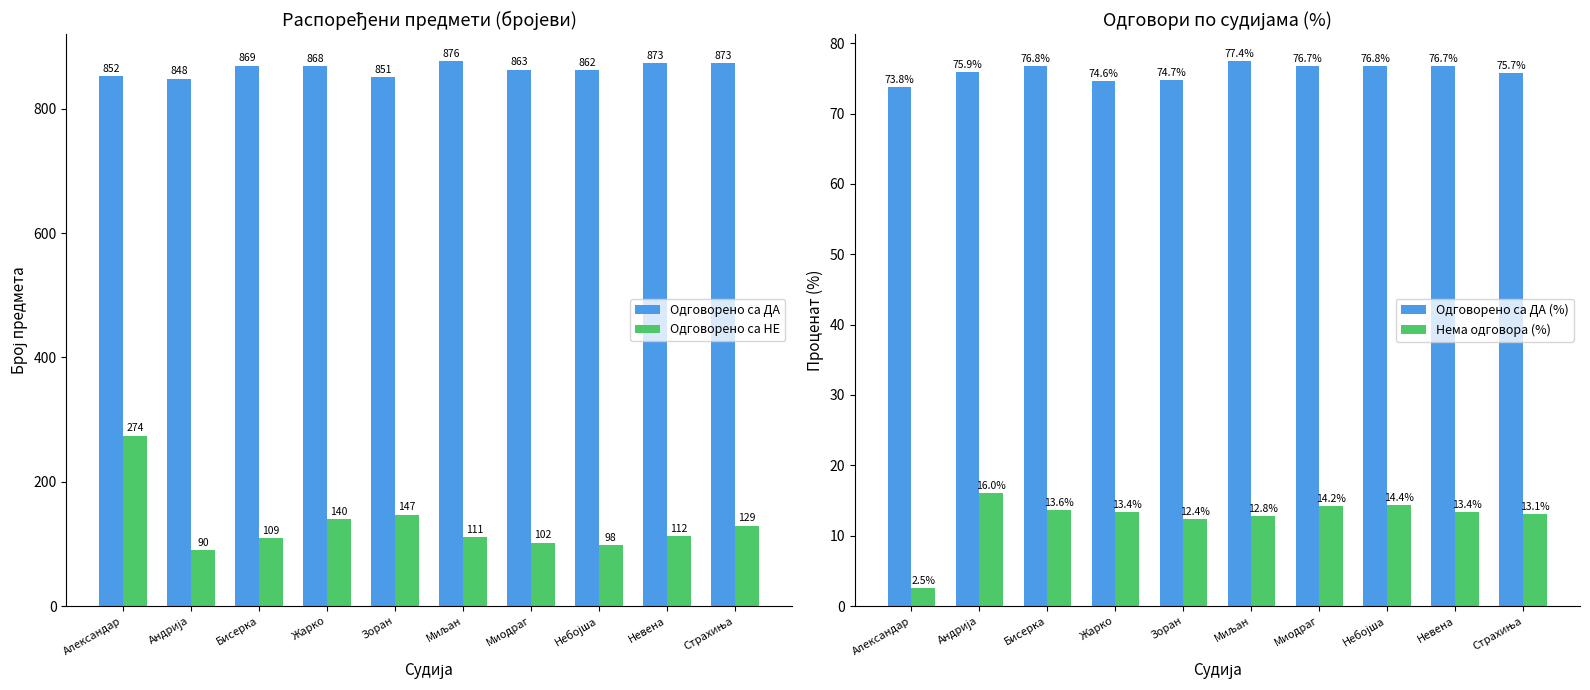

How many bars are there in total?

40